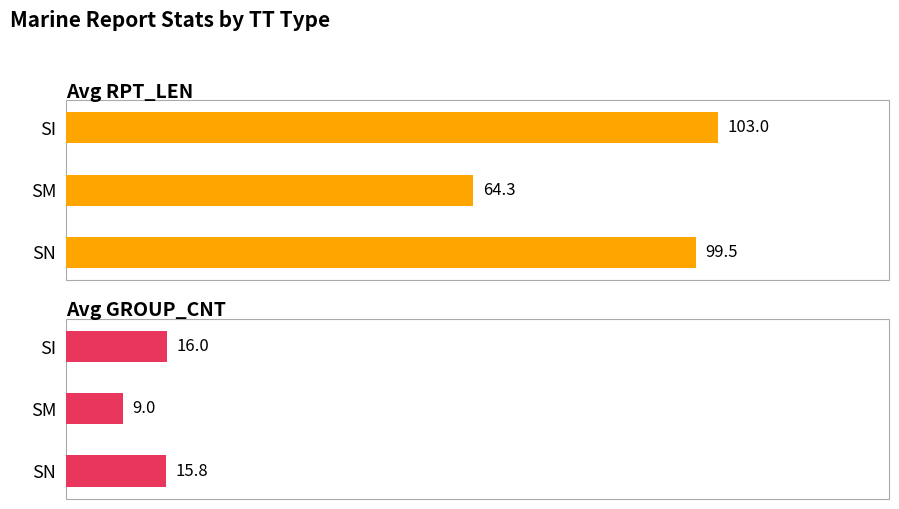

Is it true that Avg RPT_LEN equals 96.0 at SM?

False